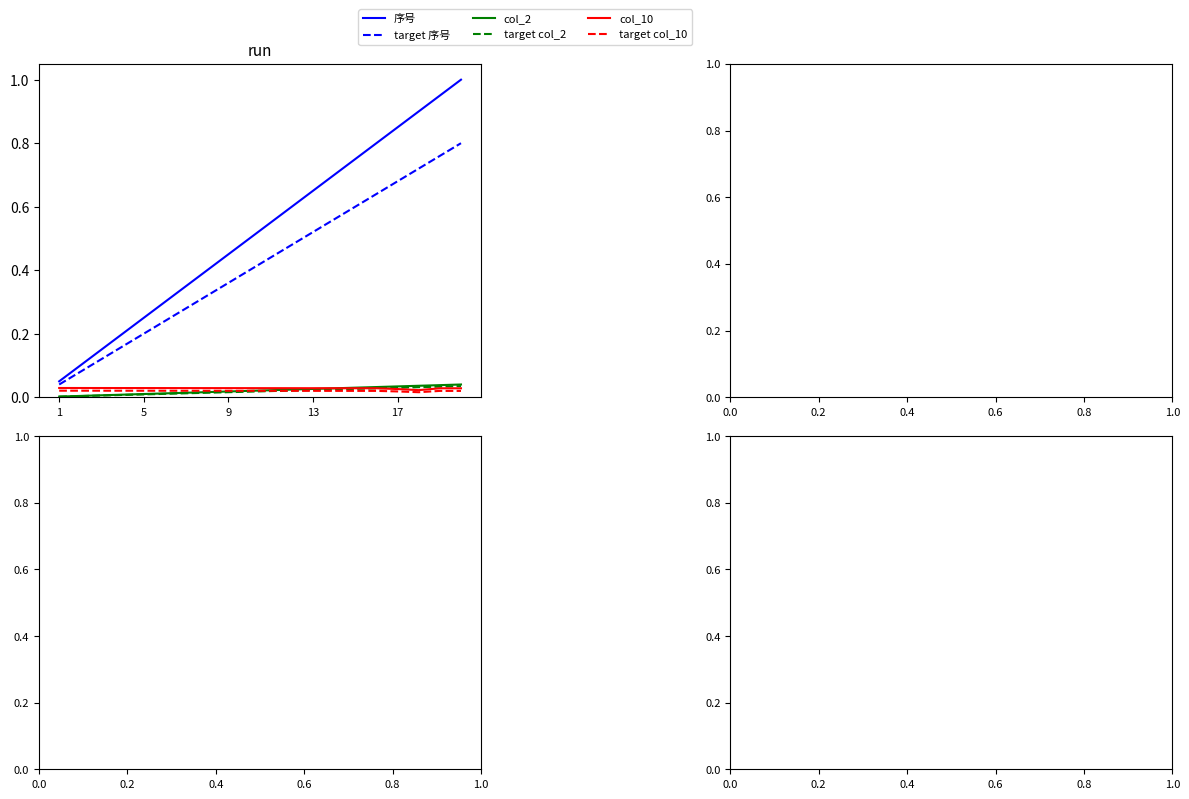

At how many categories does at least one series exceed 0?

20